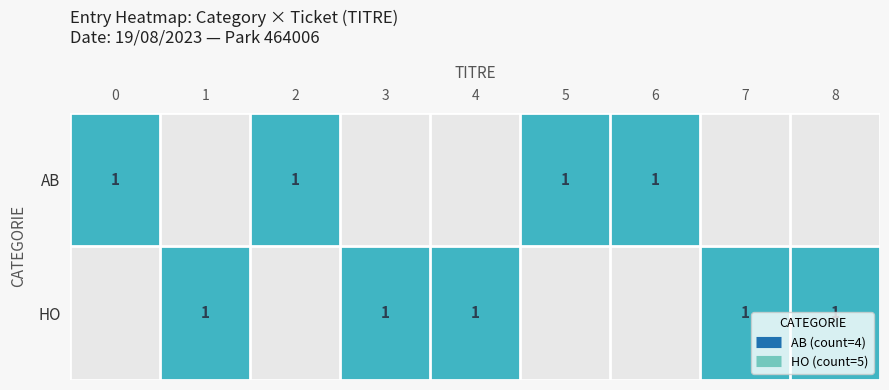

Is it true that HO equals 1 at 09:51-10:27?

False